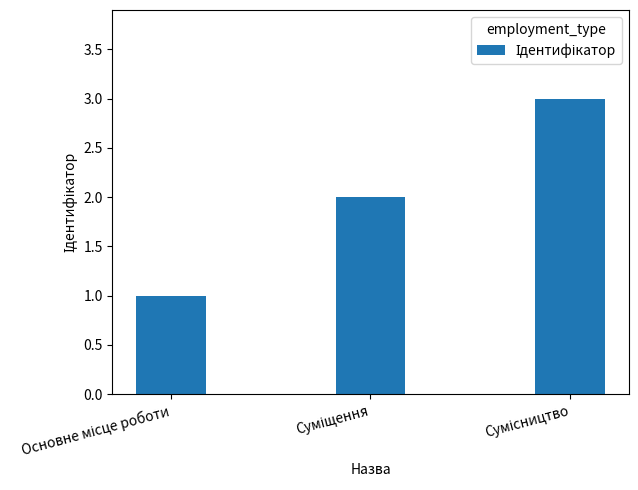

What is the sum of all values?

6